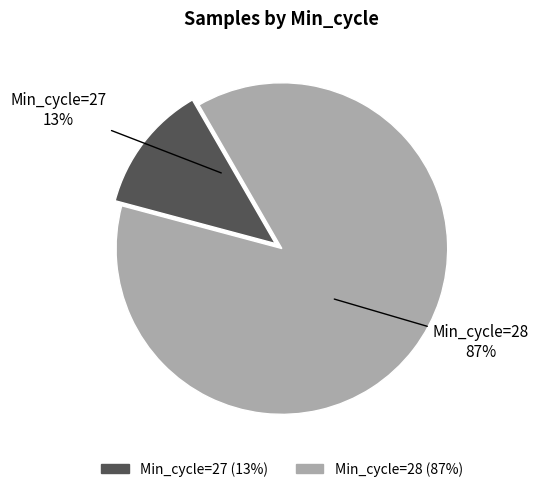

Is the sum of Min_cycle=28 and Min_cycle=27 greater than half?

Yes